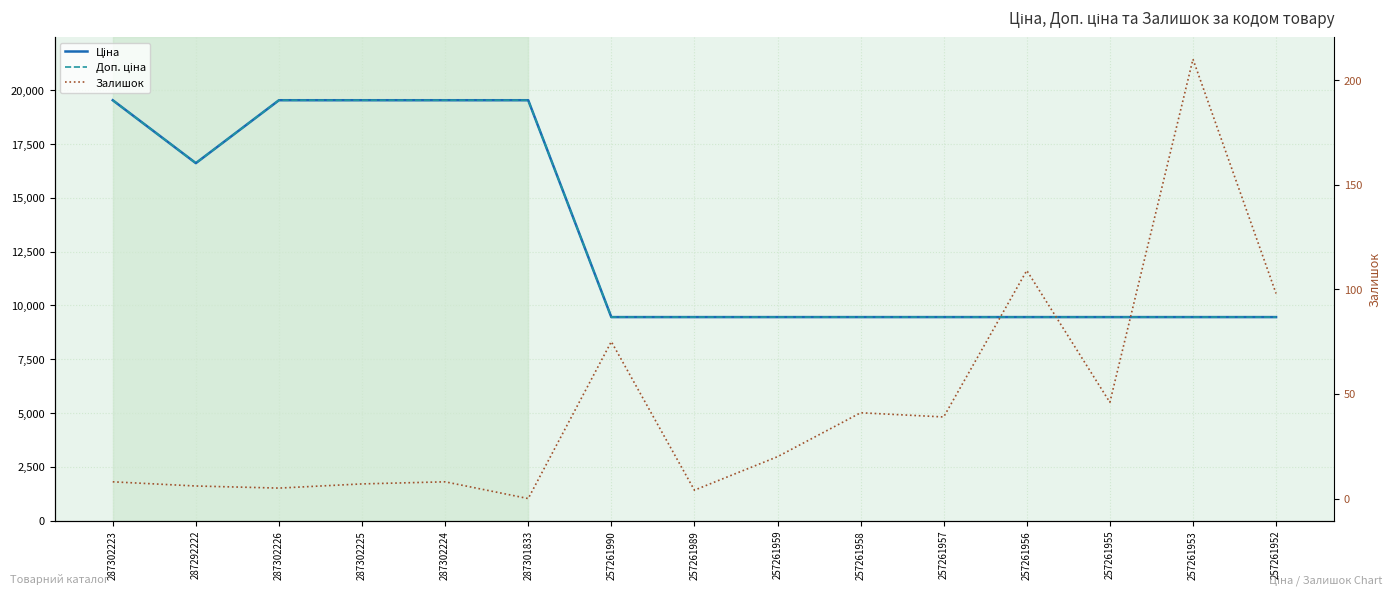

List the labels in order of Ціна value, smallest first.

257261990, 257261989, 257261959, 257261958, 257261957, 257261956, 257261955, 257261953, 257261952, 287292222, 287302223, 287302226, 287302225, 287302224, 287301833